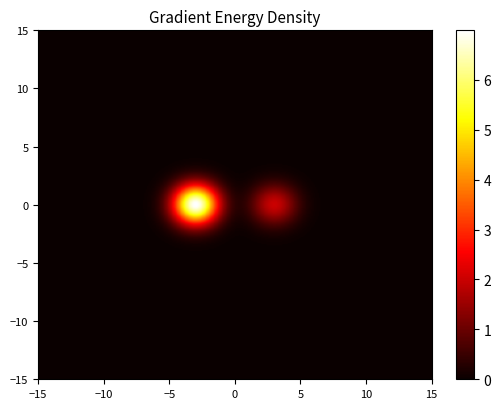

List the labels in order of d5bab365d6cf42561f6c37d2d28ad5e83e7ead5 value, largest first.

1, -1